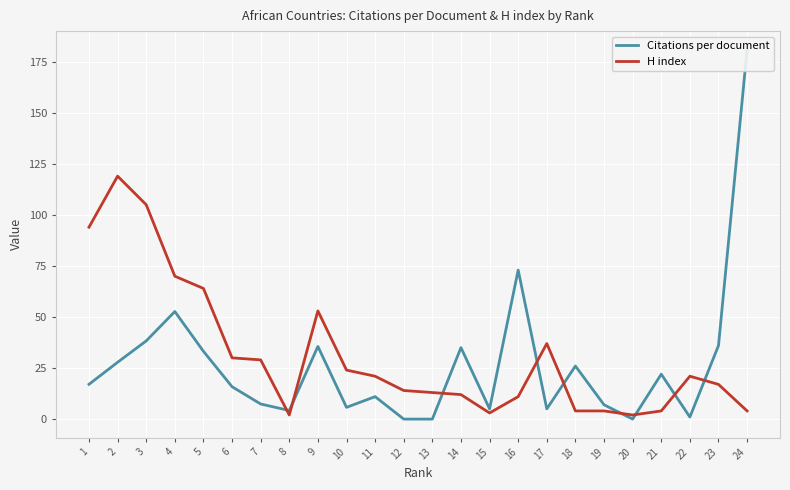

In Citations per document, how many points are higher than both neighbors (excluding endpoints)?

7